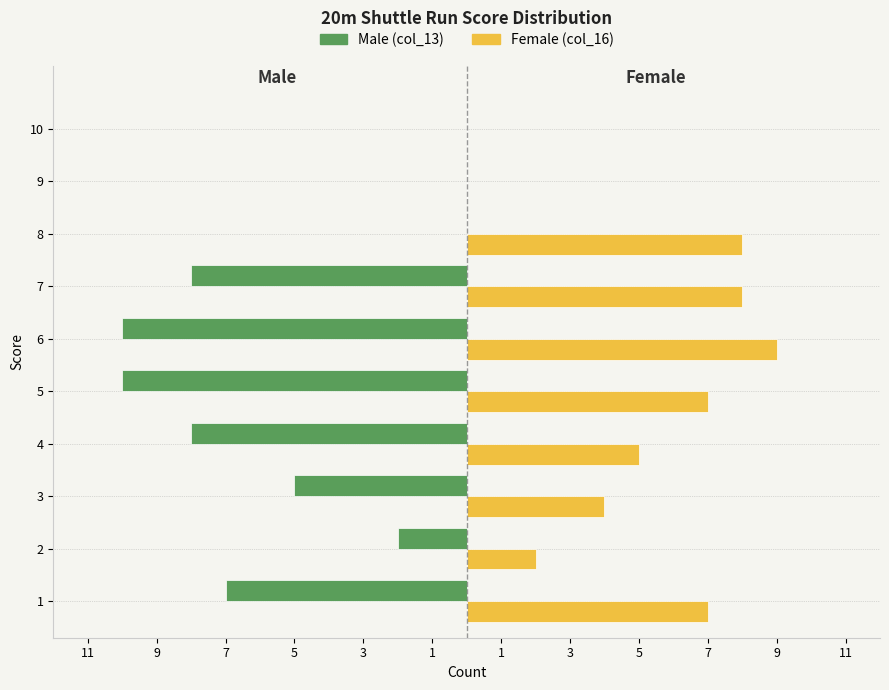

What is the total value across all series at 5?

-3